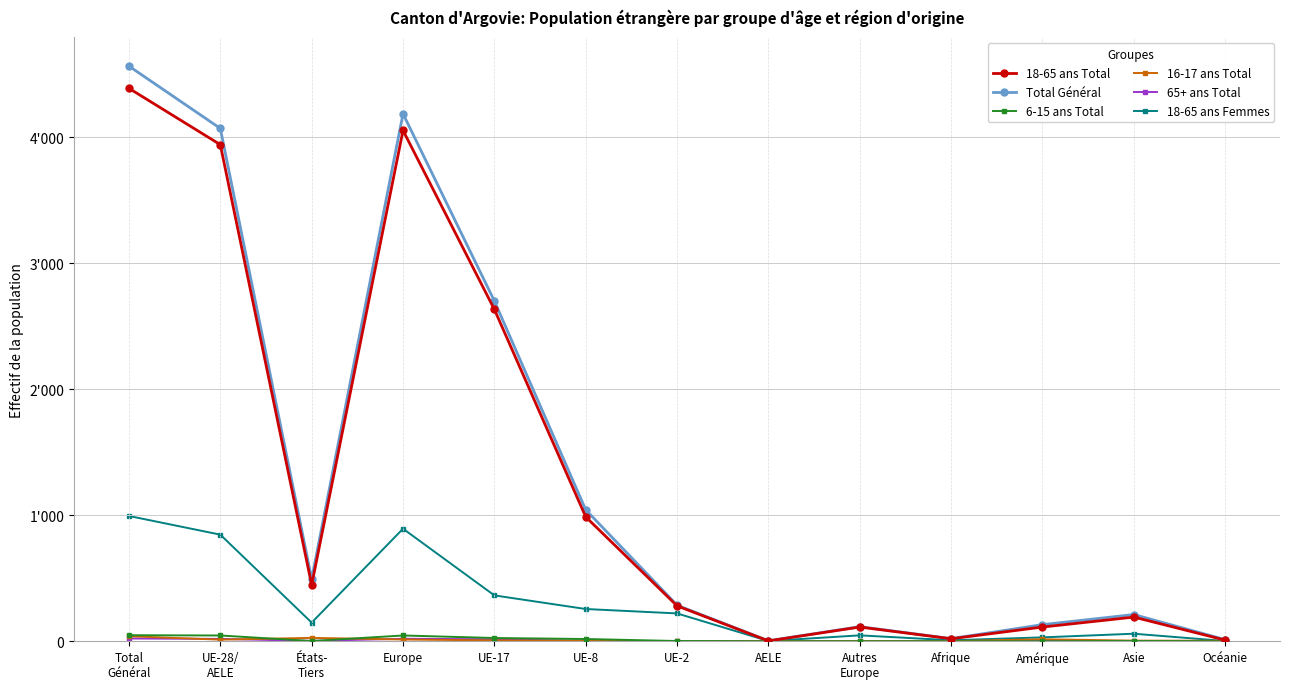

How many times do 65+ ans Total and 6-15 ans Total cross each other?

3